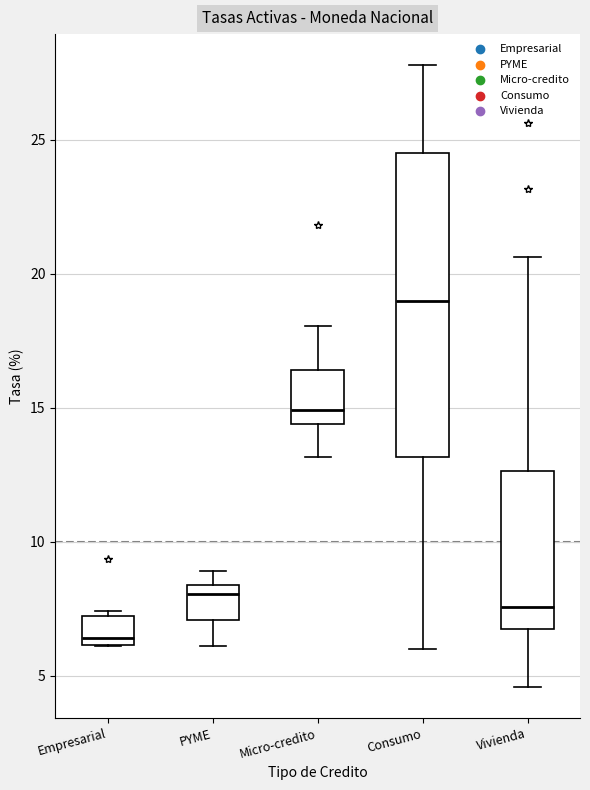

Which box has the highest median line?

Consumo